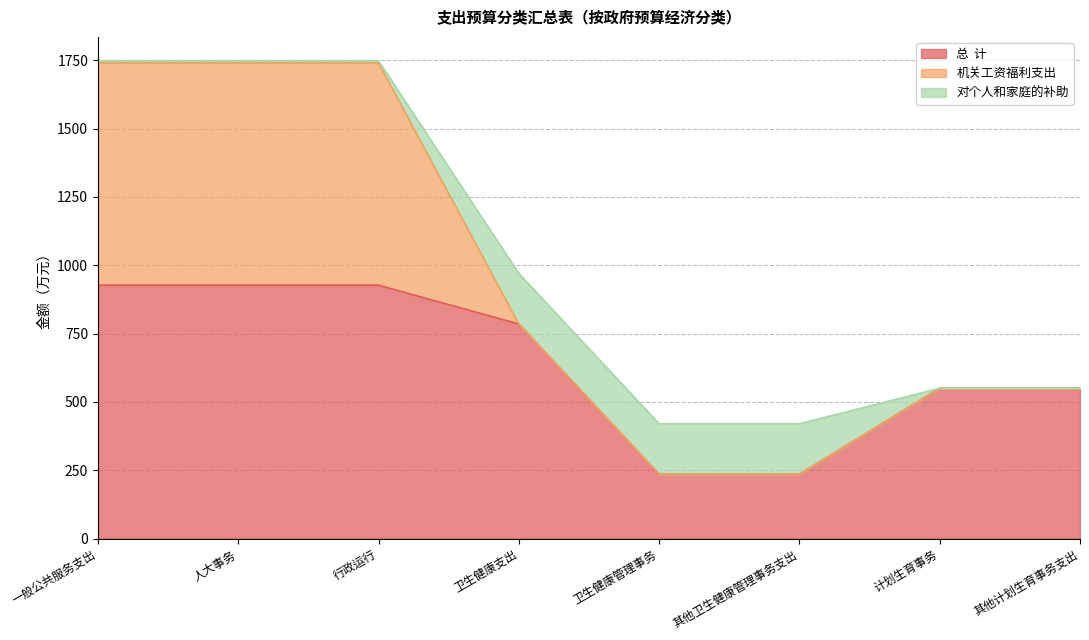

The 对个人和家庭的补助 series shows 69.9 at 其他计划生育事务支出. True or false?

False